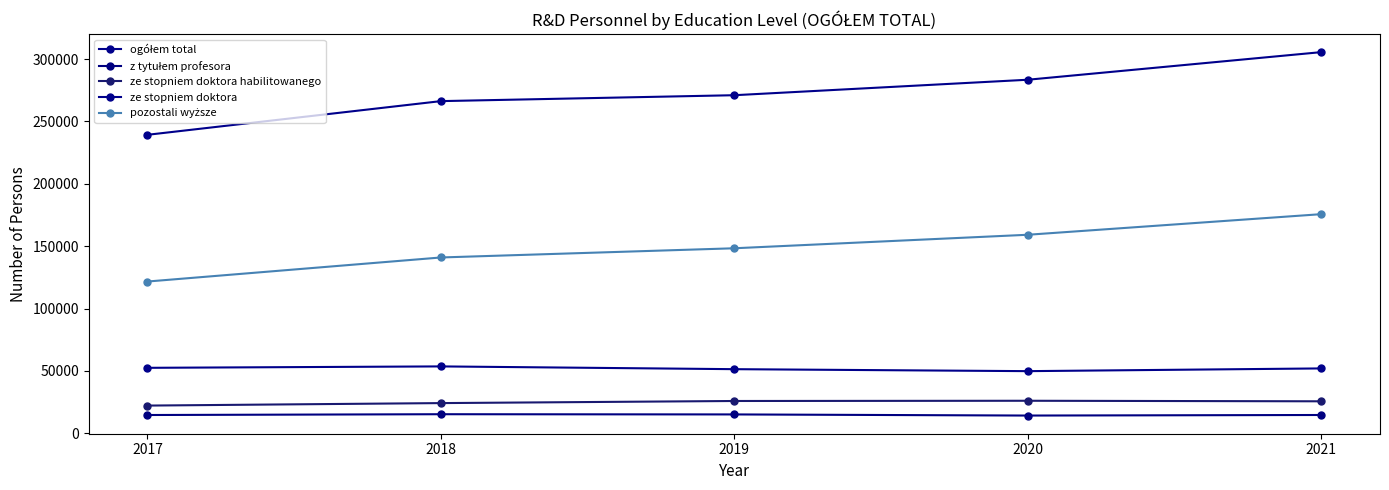

Is it true that pozostali wyższe equals 148316 at 2019?

True